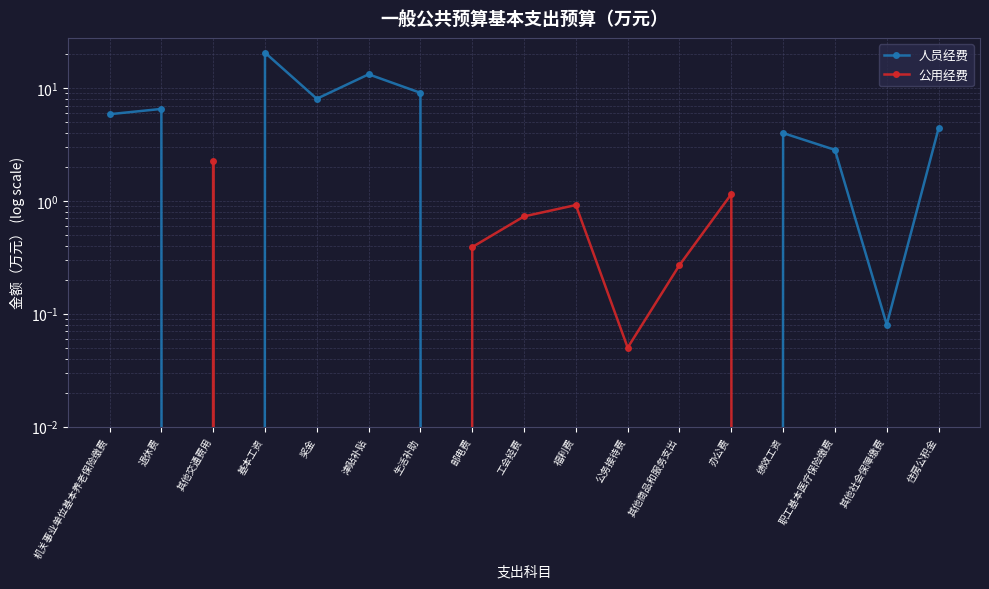

Between which two adjacent categories do 公用经费 and 人员经费 first intersect?

退休费 and 其他交通费用